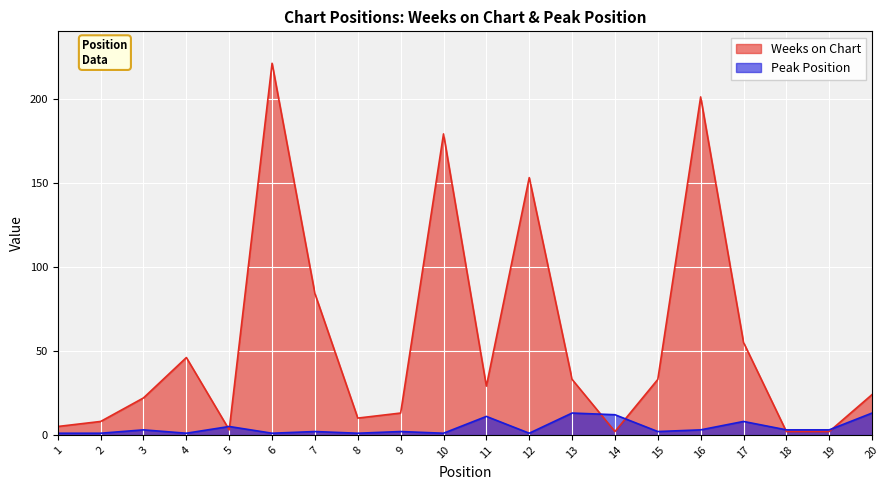

What is the spread (max minus min) of values at 18?

1